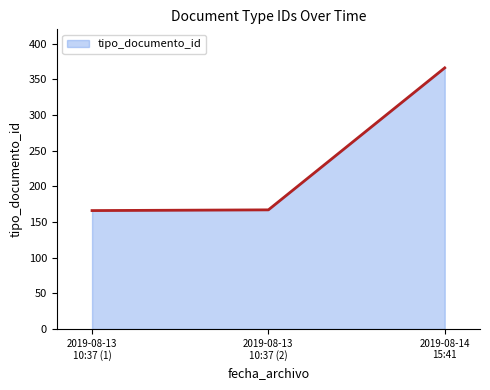

Which label corresponds to the largest value in the chart?

2019-08-14
15:41